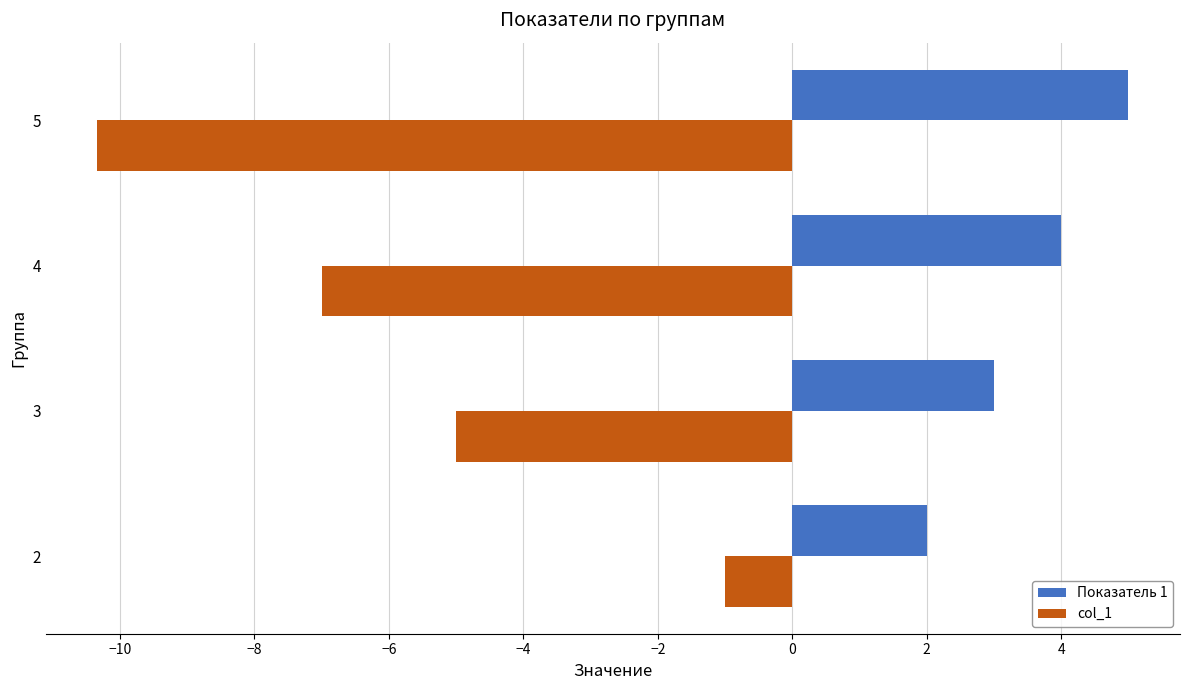

Is the value of col_1 at 2 greater than the value of Показатель 1 at 3?

No